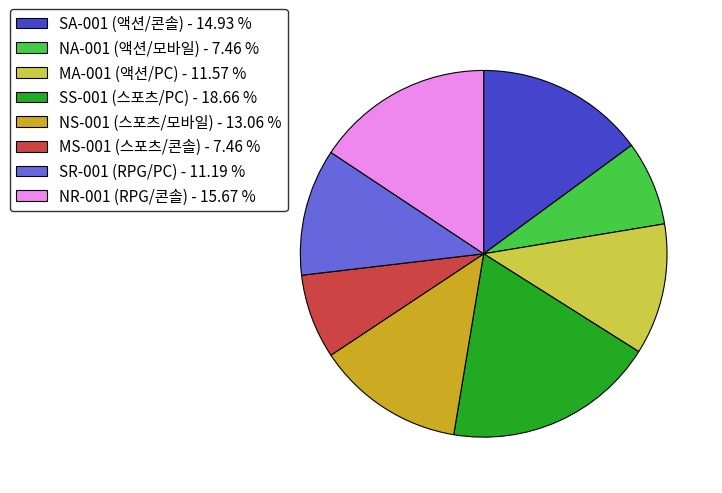

Is there any slice that represents more than half of the pie?

No